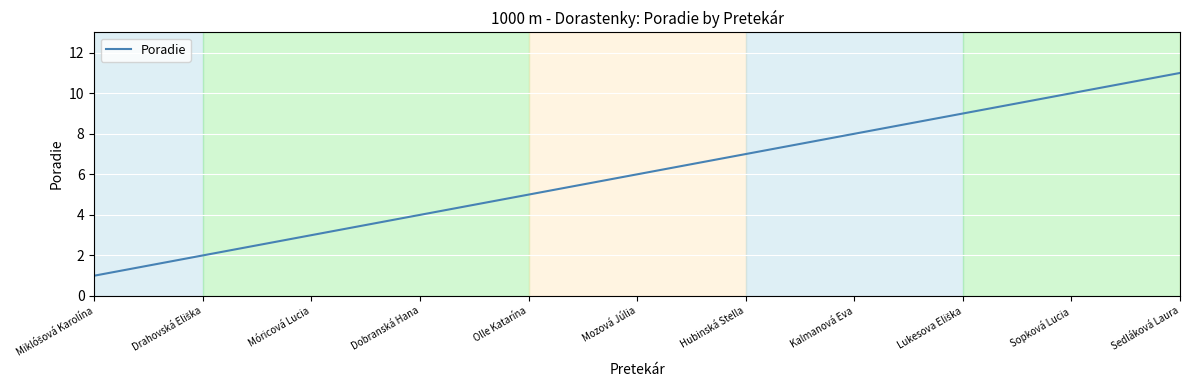

What is the ratio of the value at Sopková Lucia to the value at Hubinská Stella?

1.4